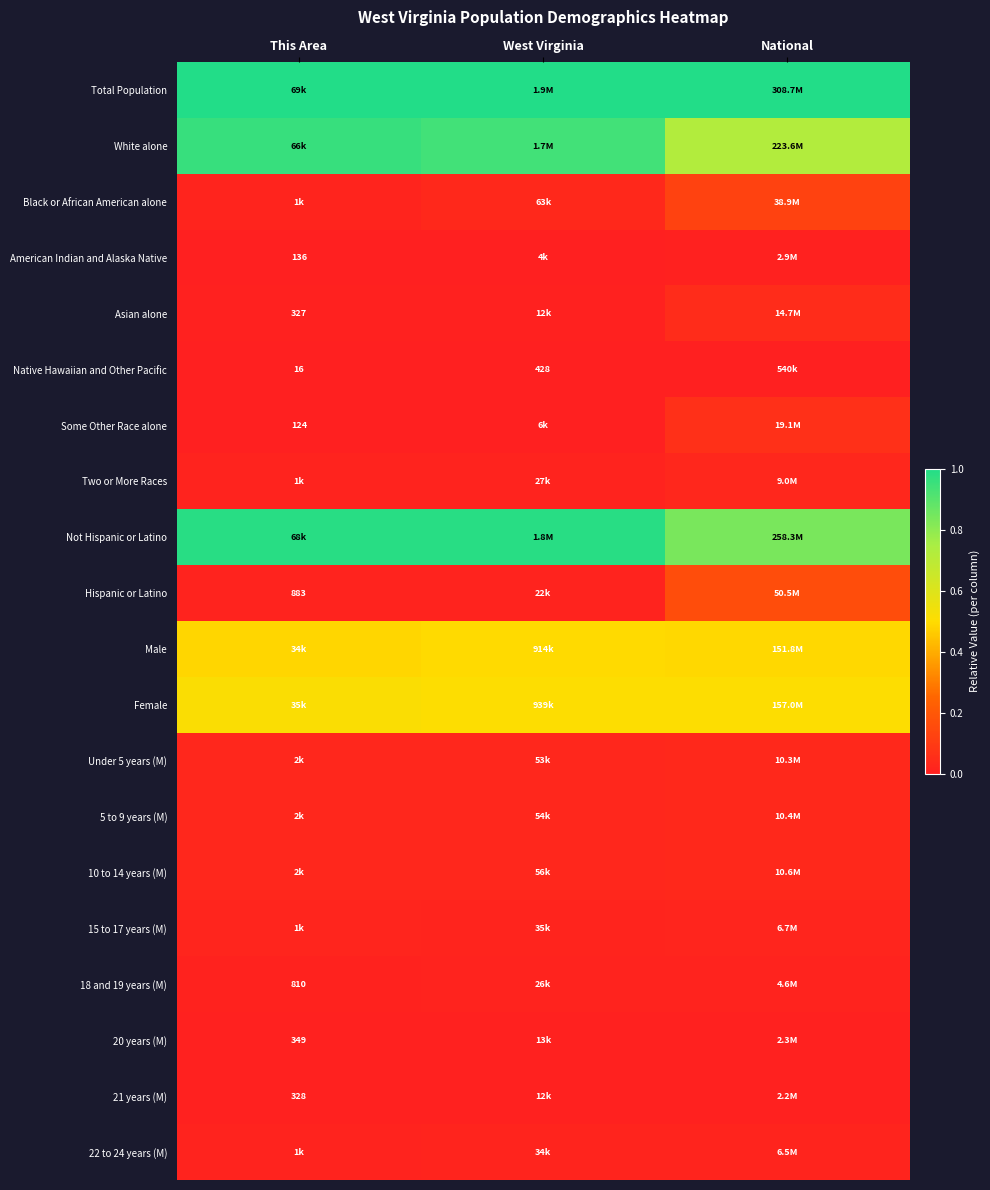

Is it true that Some Other Race alone equals 0.0 at This Area?

False